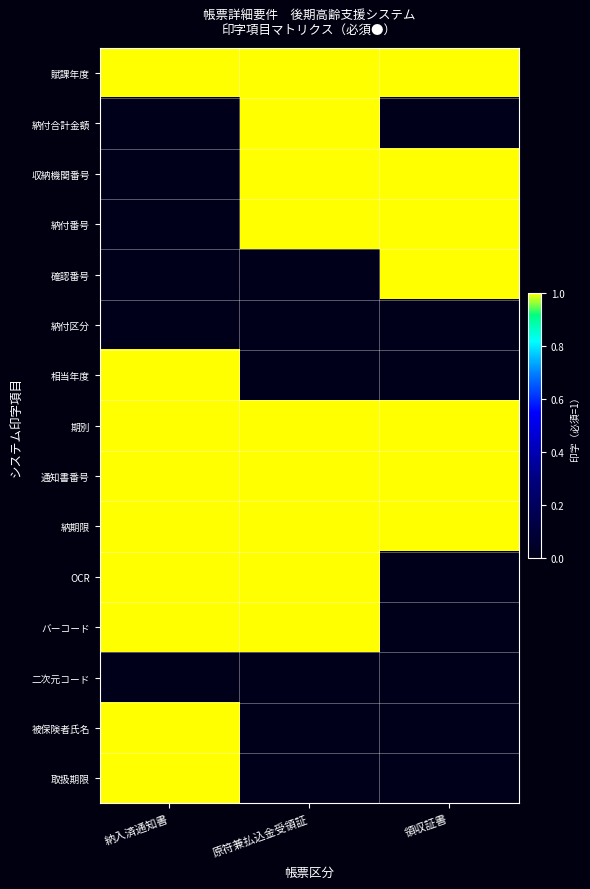

Count the number of categories in the chart.

3